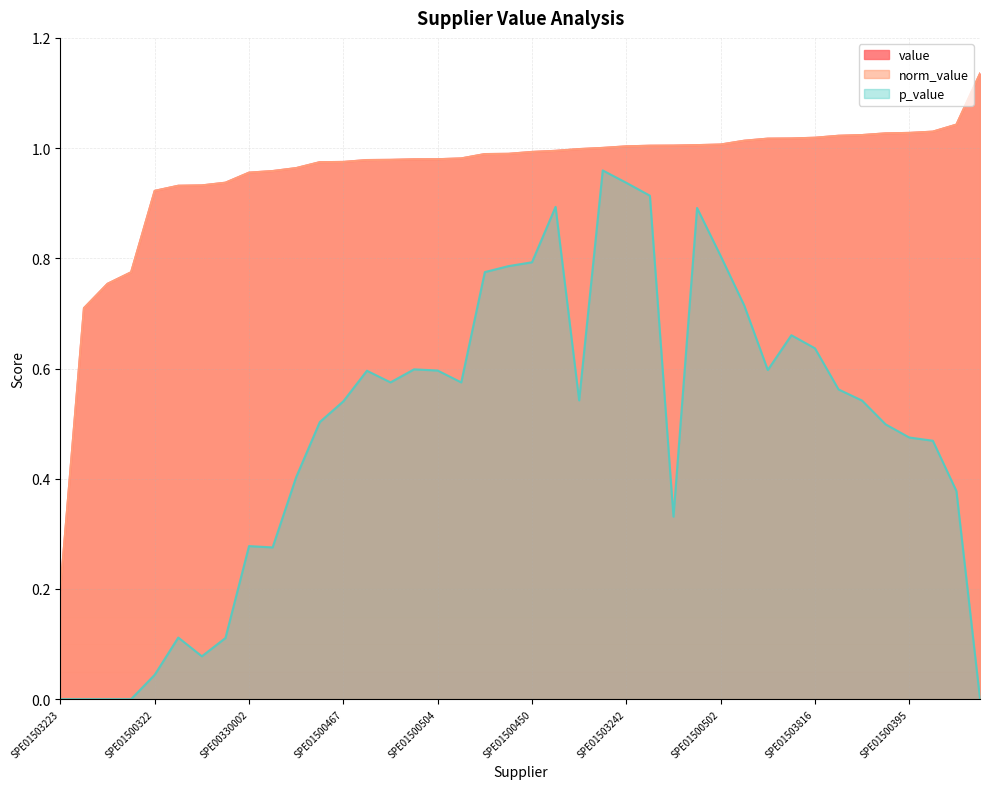

At which label does p_value reach its minimum?

SPE01503223